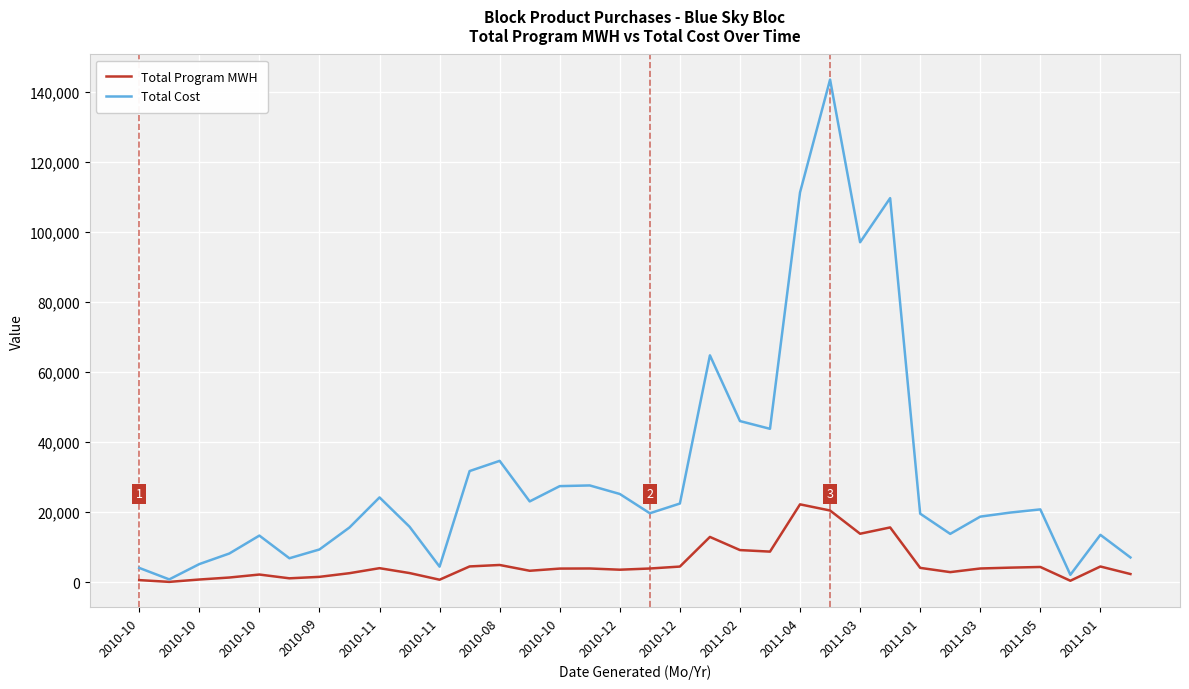

Which series has the widest spread of values?

Total Cost